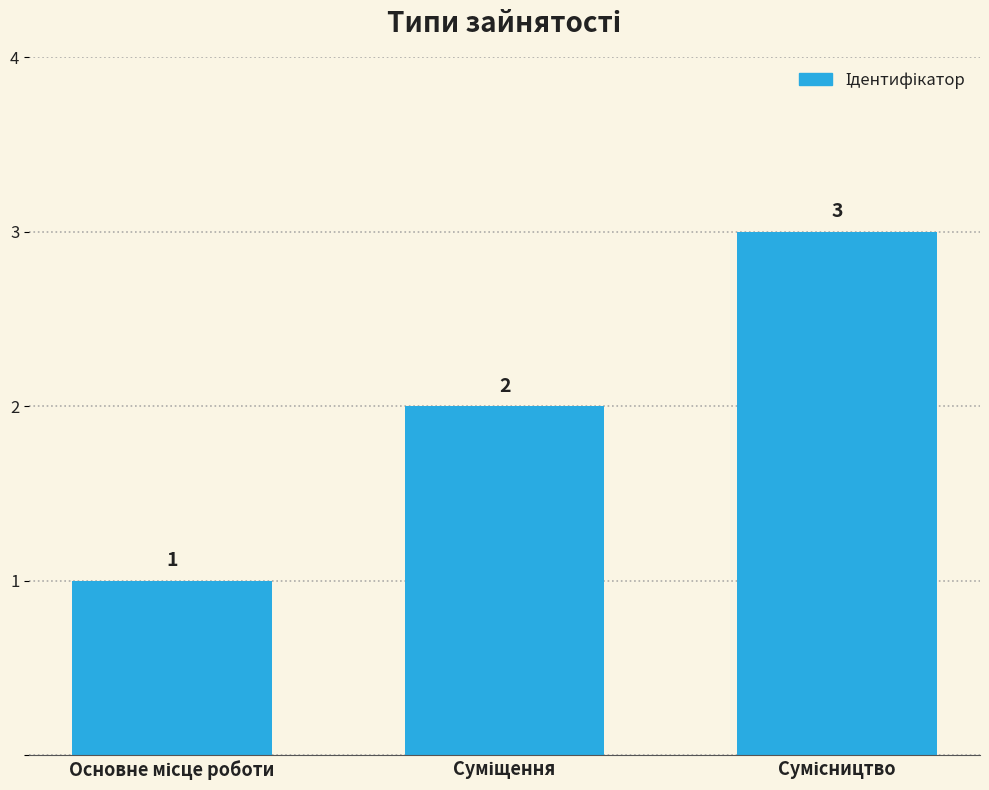

What is the value of the 1st bar from the left?

1